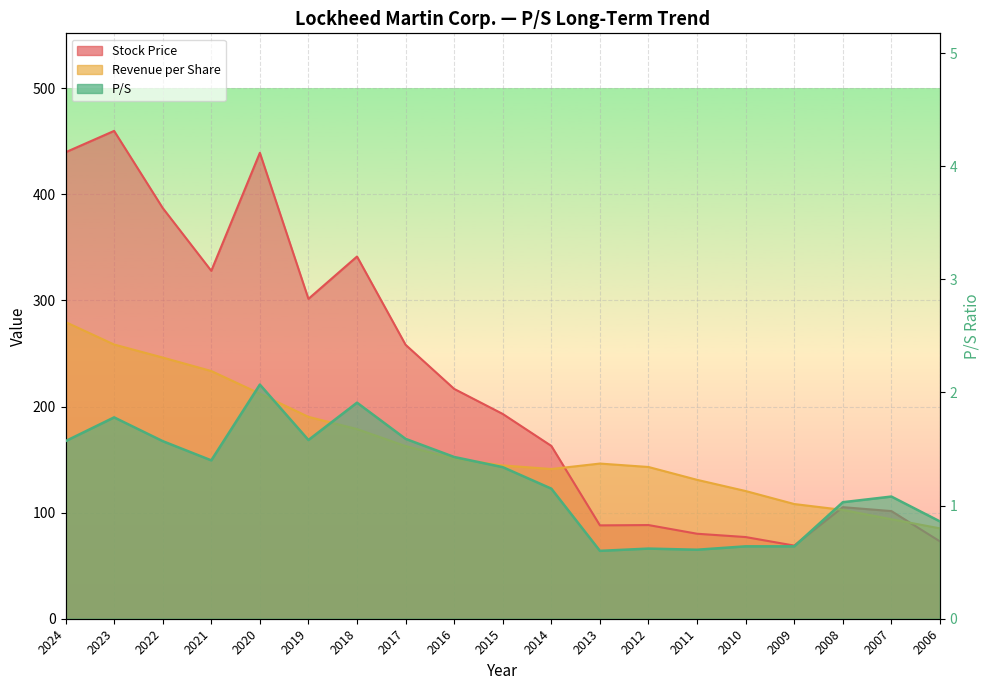

Between 2018 and 2019, which is larger?

2018